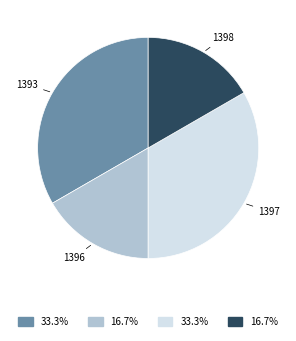

Between 1397 and 1398, which is larger?

1397